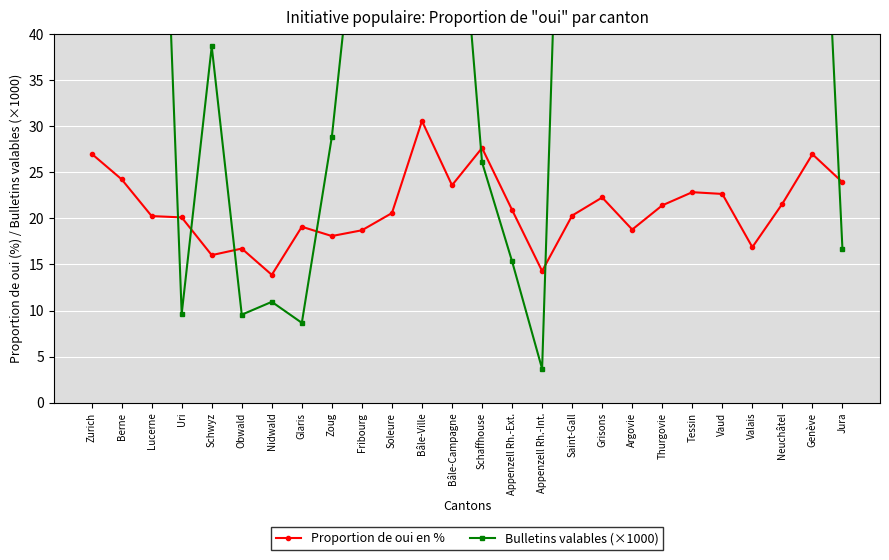

Is the value of Bulletins valables (×1000) at Neuchâtel greater than the value of Proportion de oui en % at Nidwald?

Yes